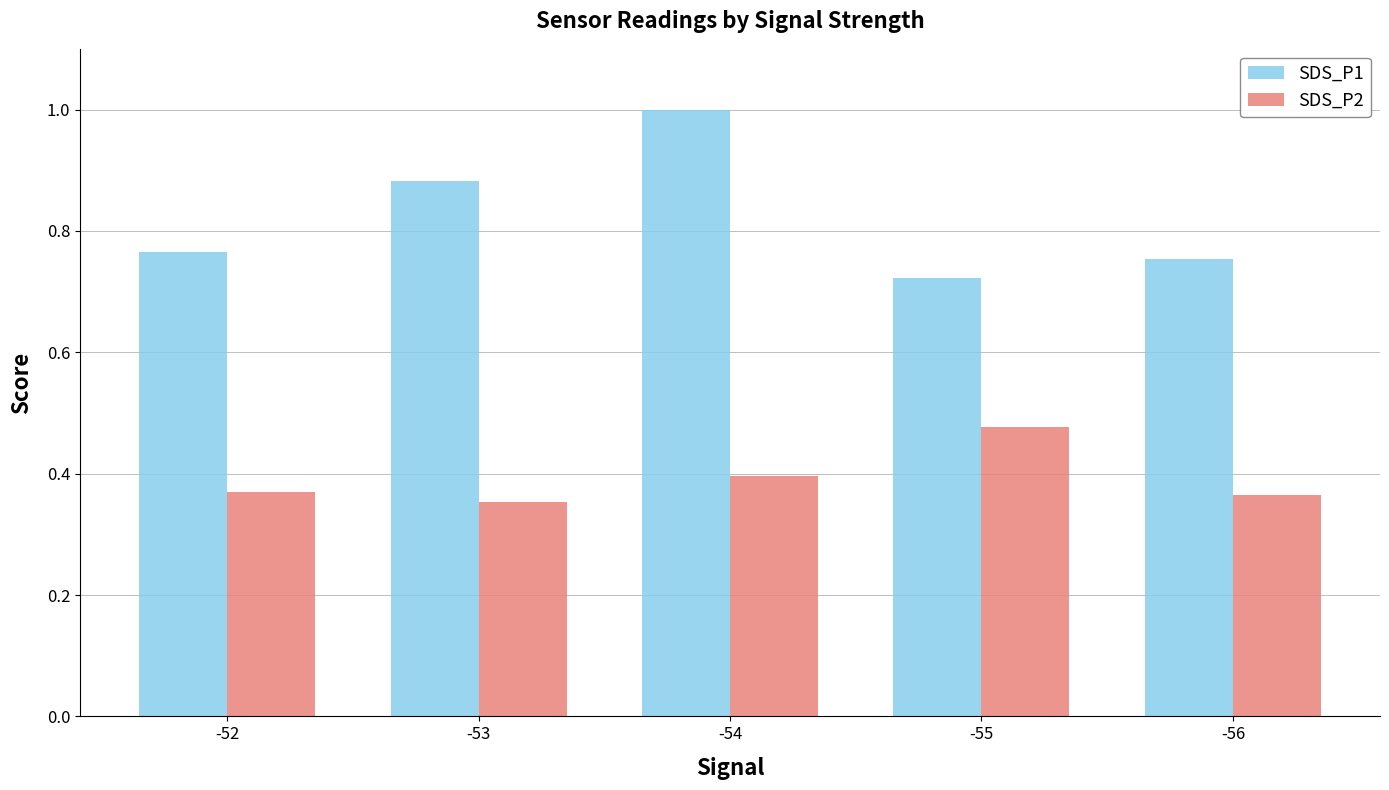

Which series has the widest spread of values?

SDS_P1